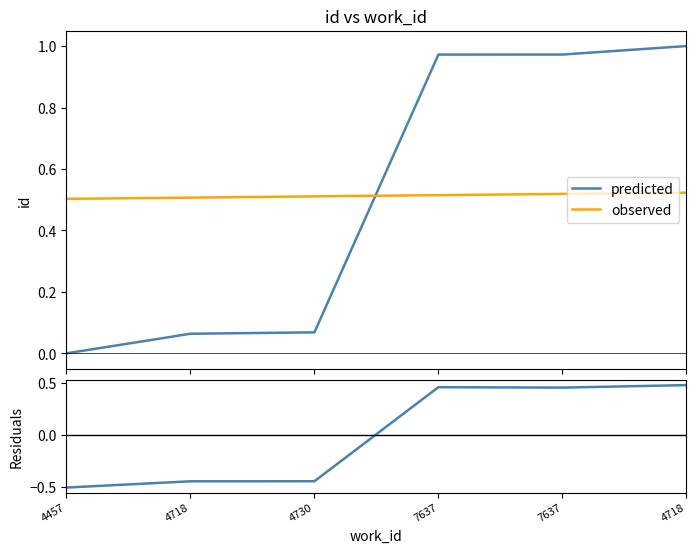

Reading left to right, what are all the values shown in this chart?

predicted: 0.0	0.1	0.1	1.0	1.0	1.0
observed: 0.5	0.5	0.5	0.5	0.5	0.5
residuals: -0.5	-0.4	-0.4	0.5	0.5	0.5